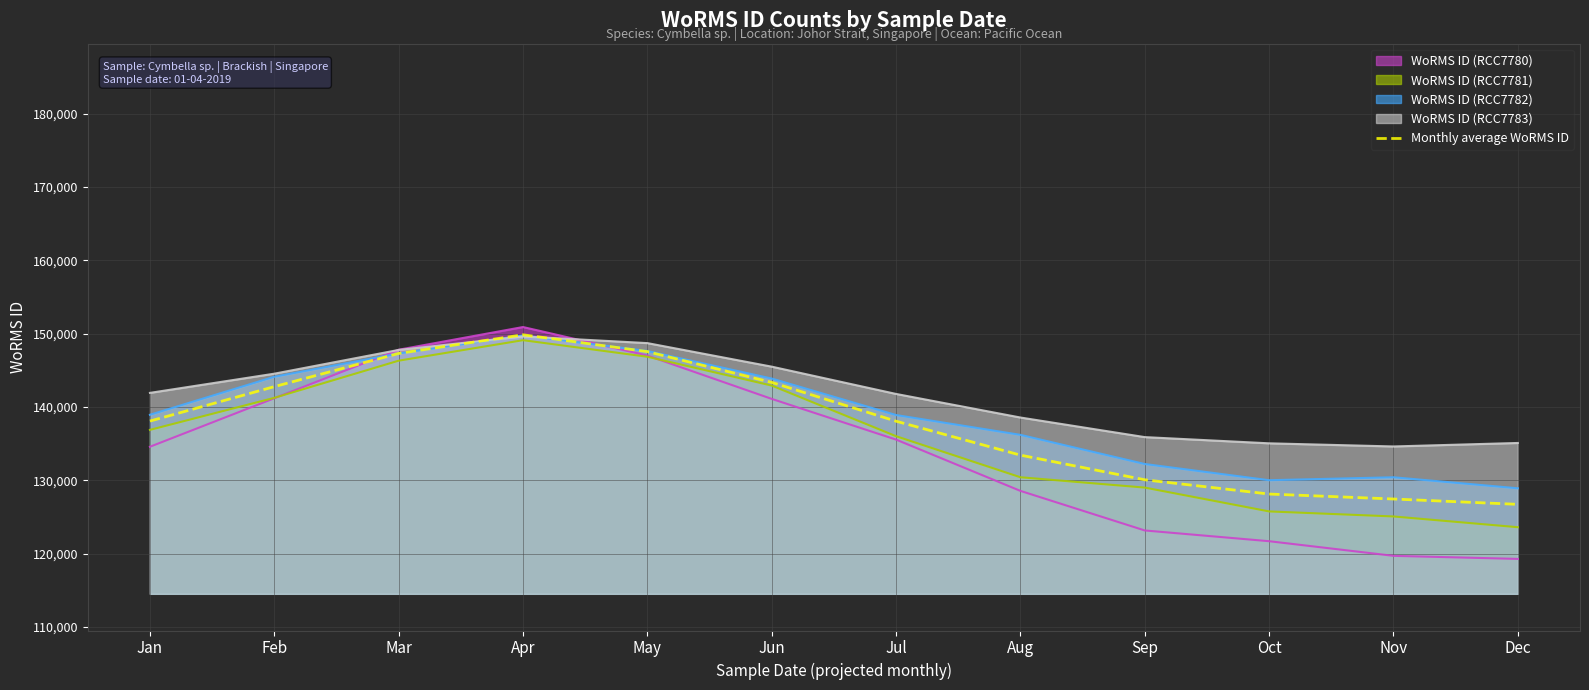

What is the value of the 8th point from the left?

133445.7